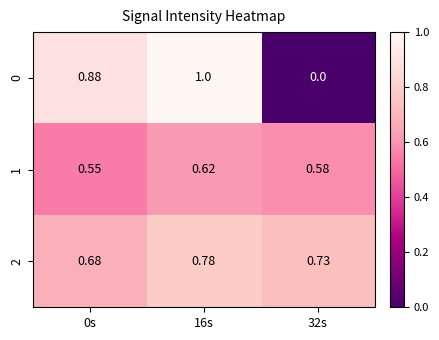

Is the value of 0 at 16s greater than the value of 2 at 32s?

Yes